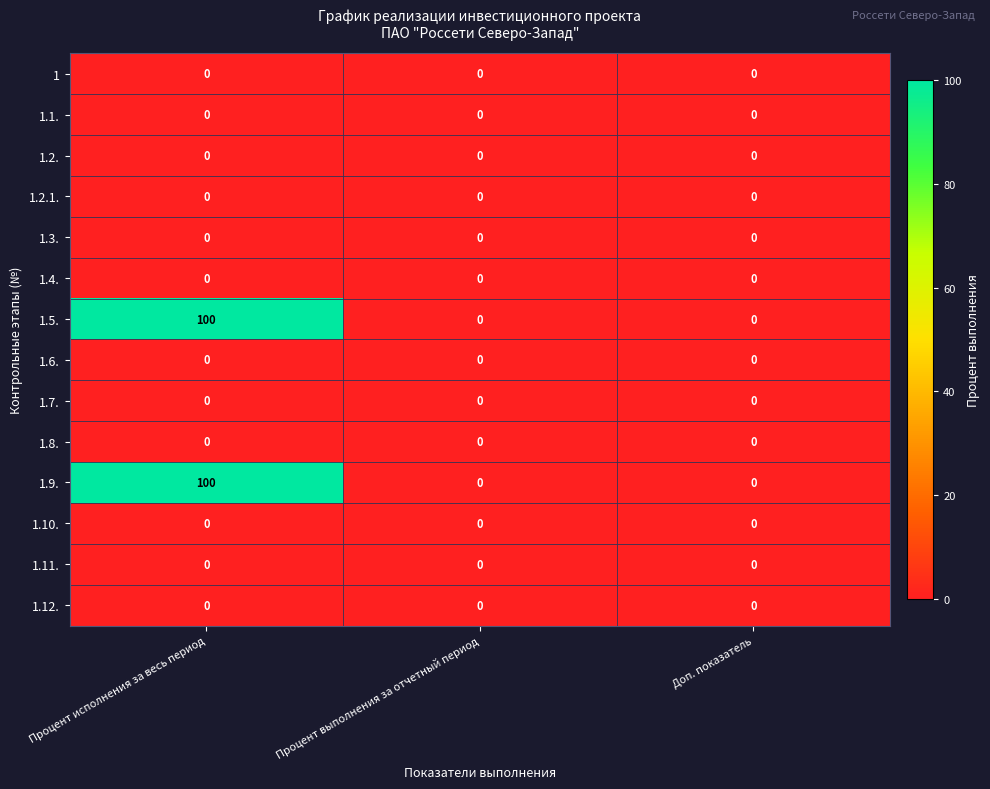

What is the spread (max minus min) of values at Процент исполнения за весь период?

100